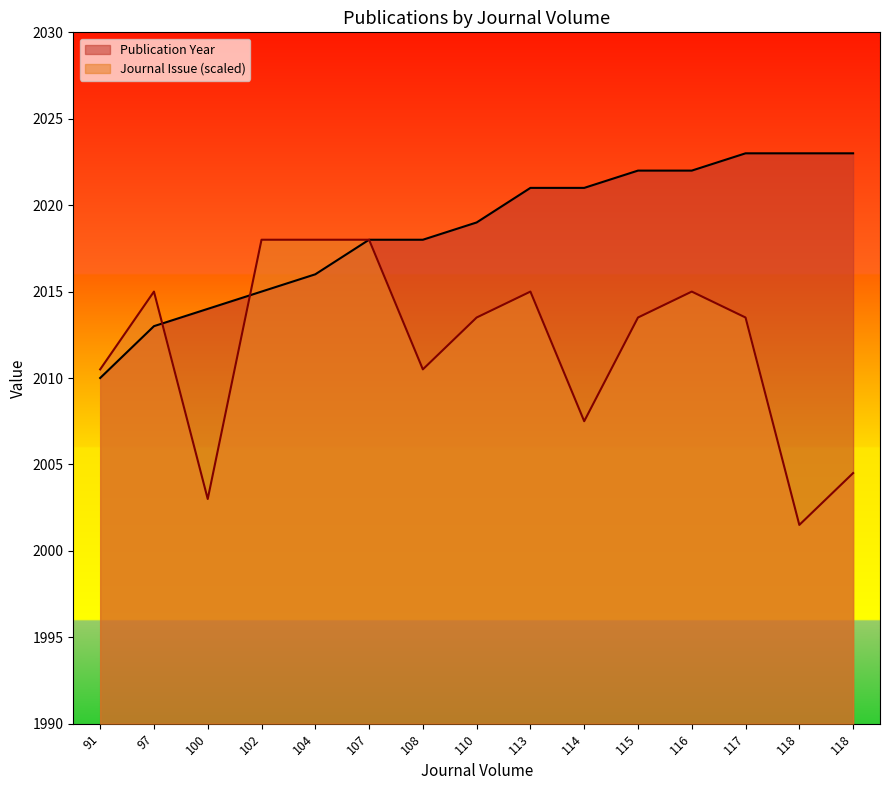

At 110, list the series in order from largest to smallest.

Publication Year, Journal Issue (scaled)